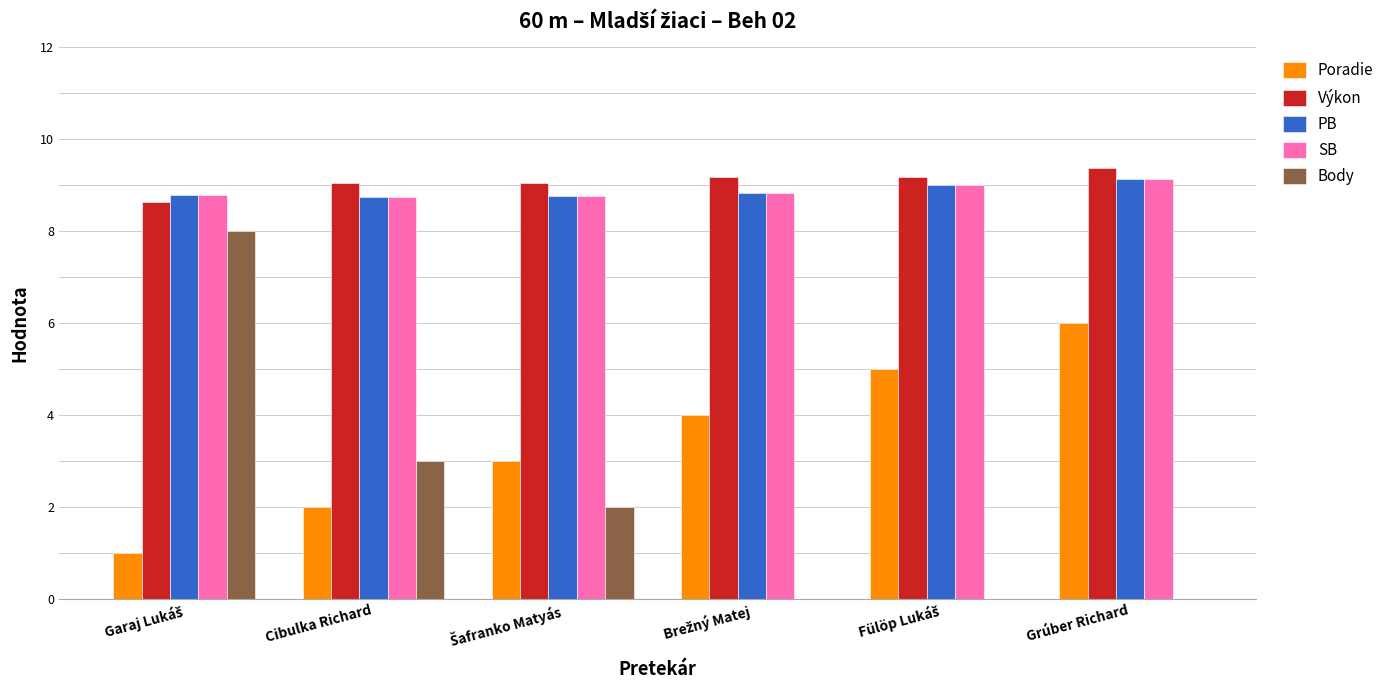

Count the number of categories in the chart.

6